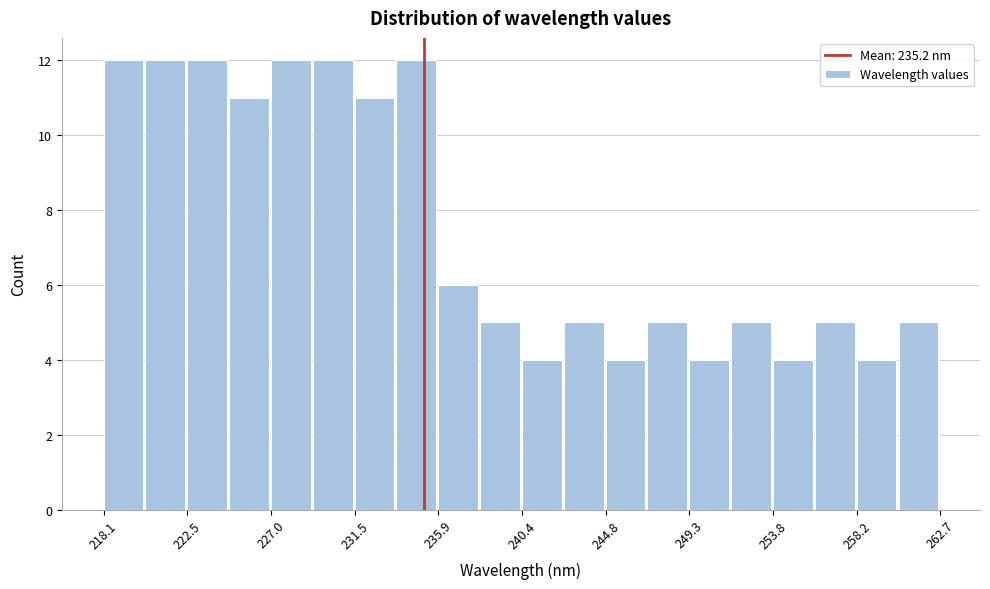

Reading left to right, transcribe this chart: for each bar, give the range it covers on the x-axis and its height. Neither the bar edges nor the heights are printed on the chart, so give them approximately, as read against the axes.

218.0 to 220.5: 12
220.5 to 222.5: 12
222.5 to 225.0: 12
225.0 to 227.0: 11
227.0 to 229.0: 12
229.0 to 231.5: 12
231.5 to 233.5: 11
233.5 to 236.0: 12
236.0 to 238.0: 6
238.0 to 240.5: 5
240.5 to 242.5: 4
242.5 to 245.0: 5
245.0 to 247.0: 4
247.0 to 249.5: 5
249.5 to 251.5: 4
251.5 to 254.0: 5
254.0 to 256.0: 4
256.0 to 258.0: 5
258.0 to 260.5: 4
260.5 to 262.5: 5